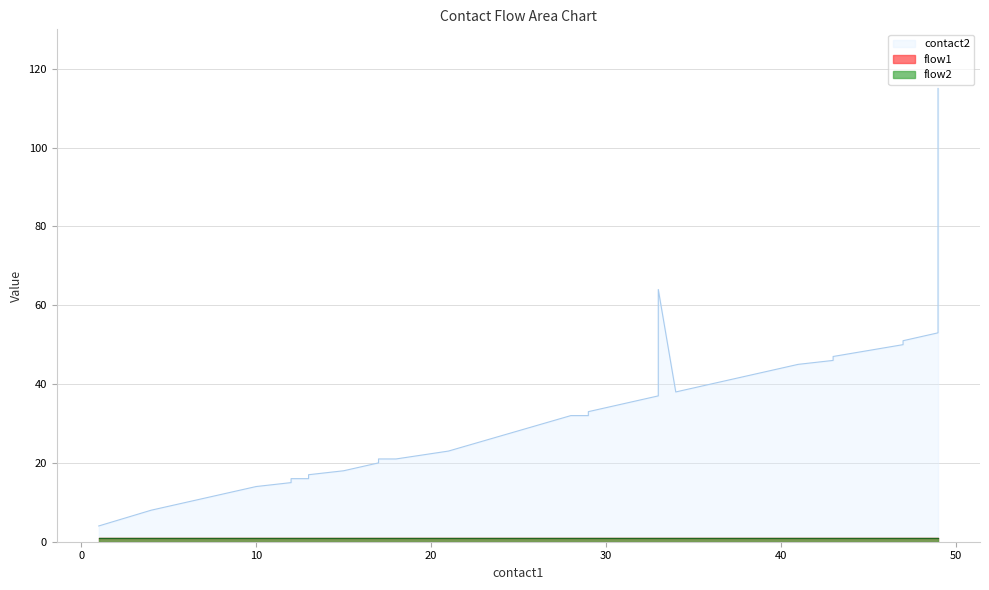

What is the value of the flow2 point at the 23rd from the left?

1